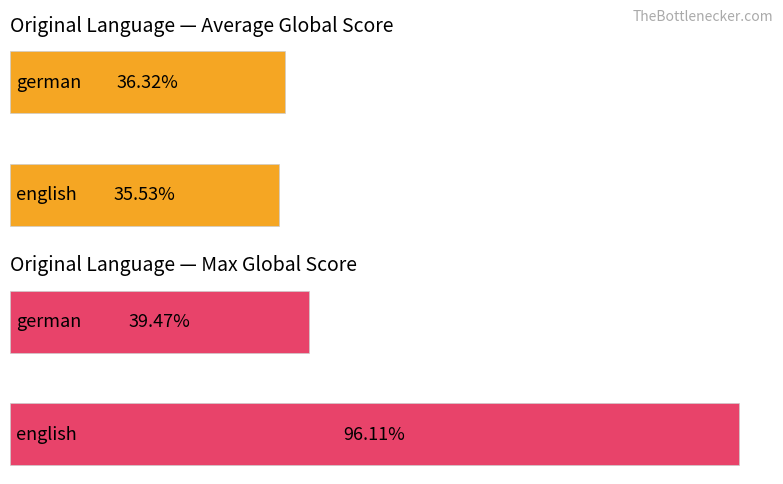

Is it true that Average Global Score equals 208.8 at 1?

False